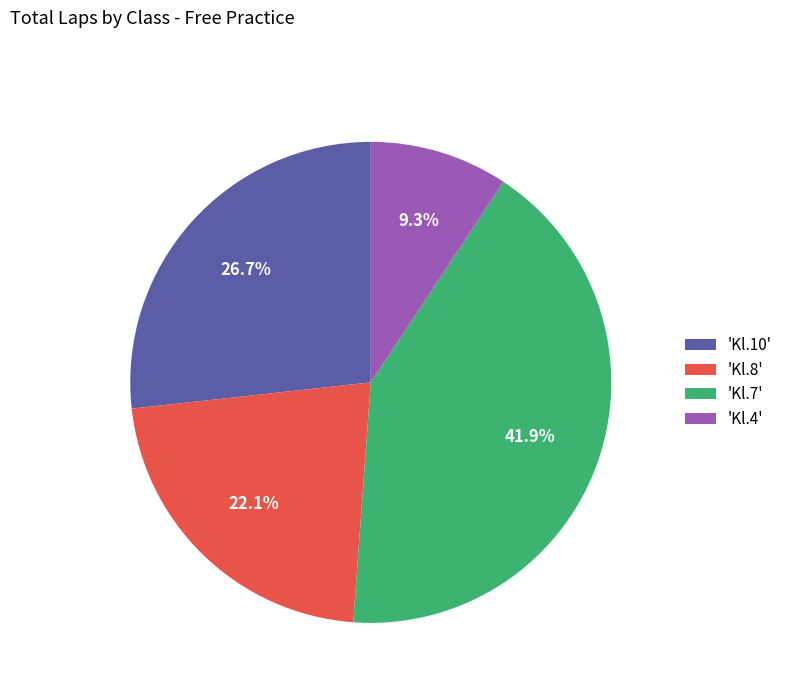

Which category has the biggest portion of the pie?

'Kl.7'